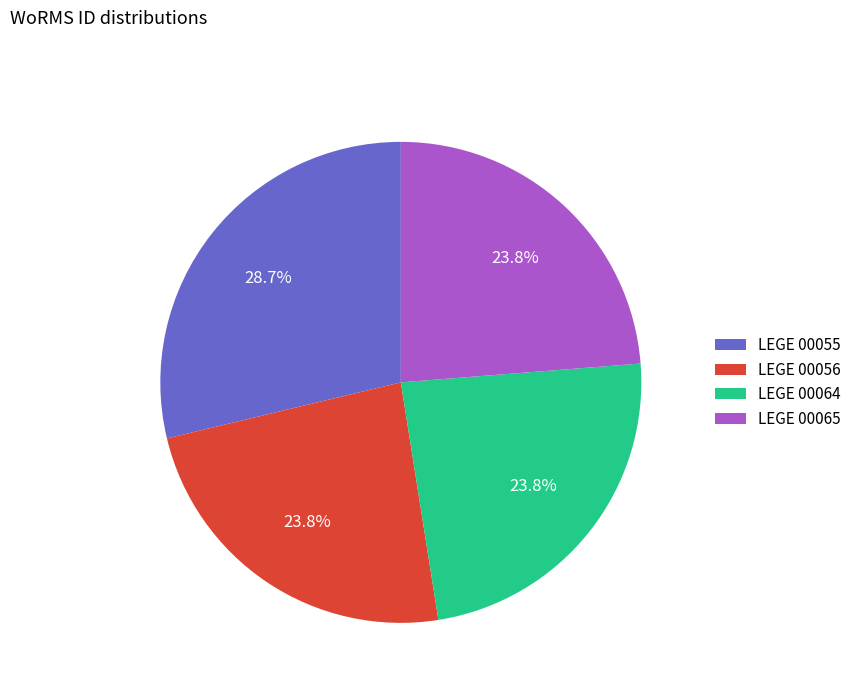

True or false: LEGE 00065 accounts for 17% of the total.

False